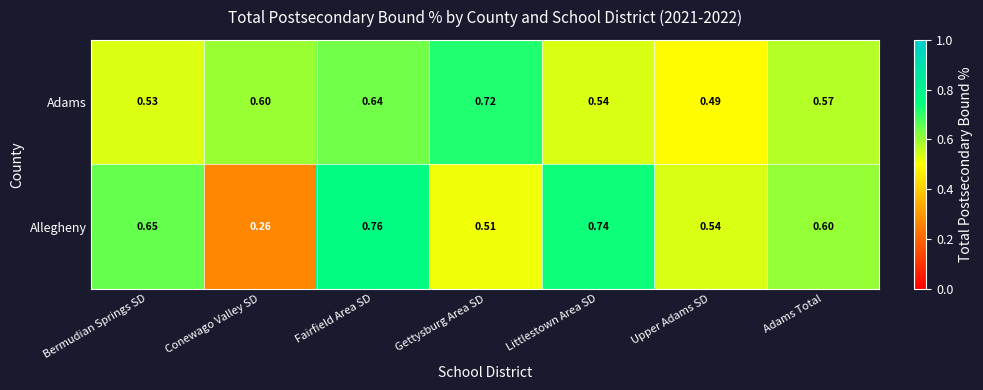

At which label does Adams reach its peak?

Gettysburg Area SD